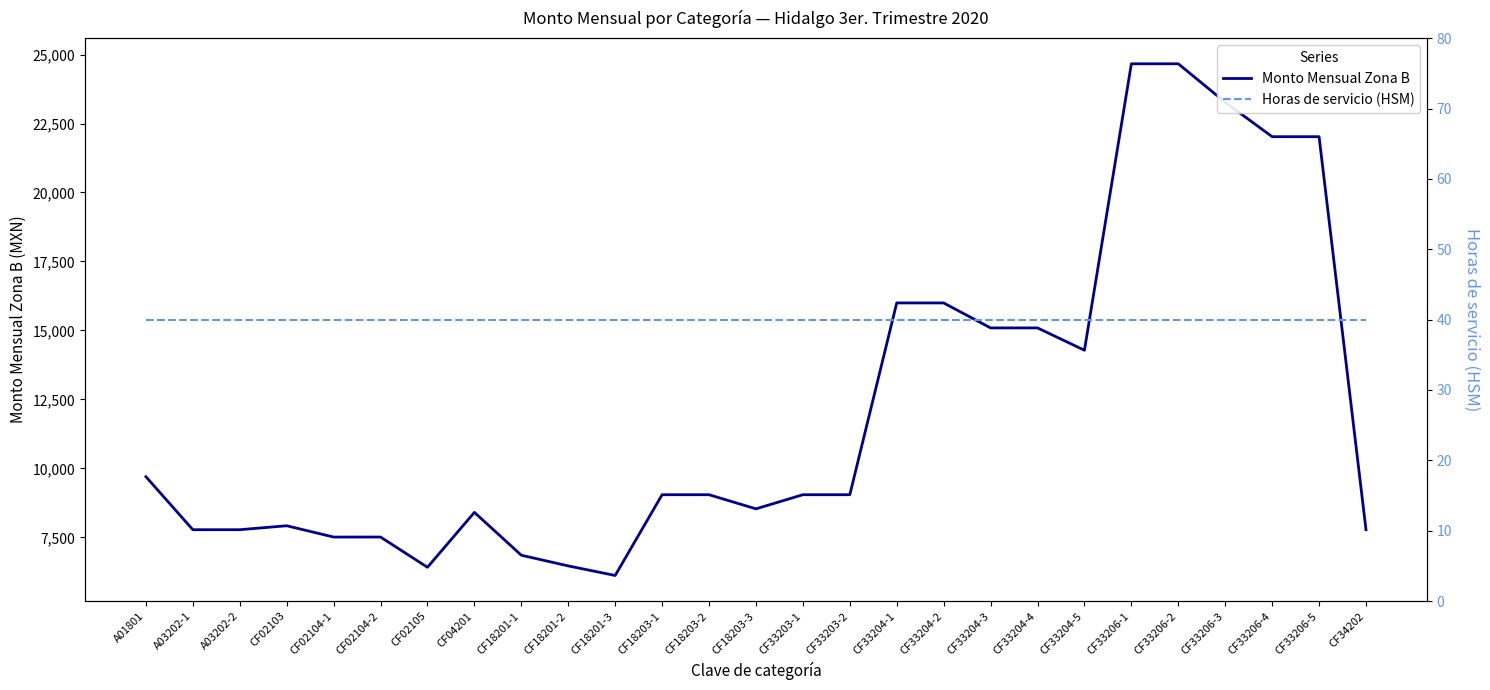

Which series changed the most between A03202-2 and CF34202?

Monto Mensual Zona B